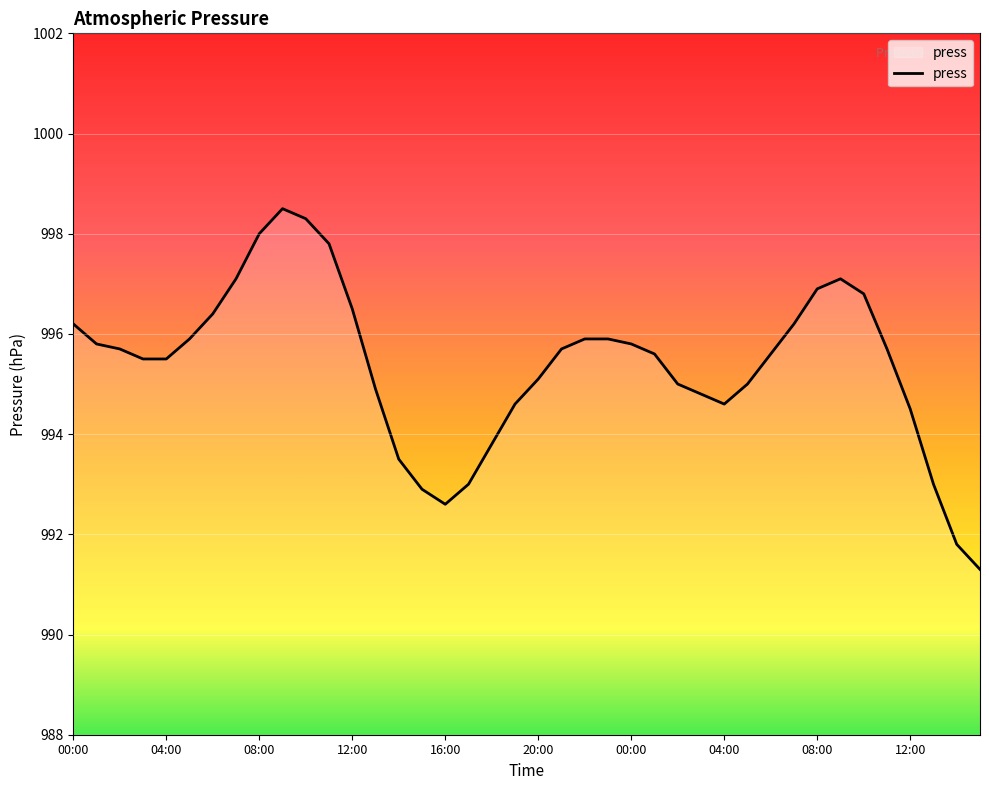

Reading right to left, transcribe all the data shown in this chart.

991.3	991.8	993.0	994.5	995.7	996.8	997.1	996.9	996.2	995.6	995.0	994.6	994.8	995.0	995.6	995.8	995.9	995.9	995.7	995.1	994.6	993.8	993.0	992.6	992.9	993.5	994.9	996.5	997.8	998.3	998.5	998.0	997.1	996.4	995.9	995.5	995.5	995.7	995.8	996.2